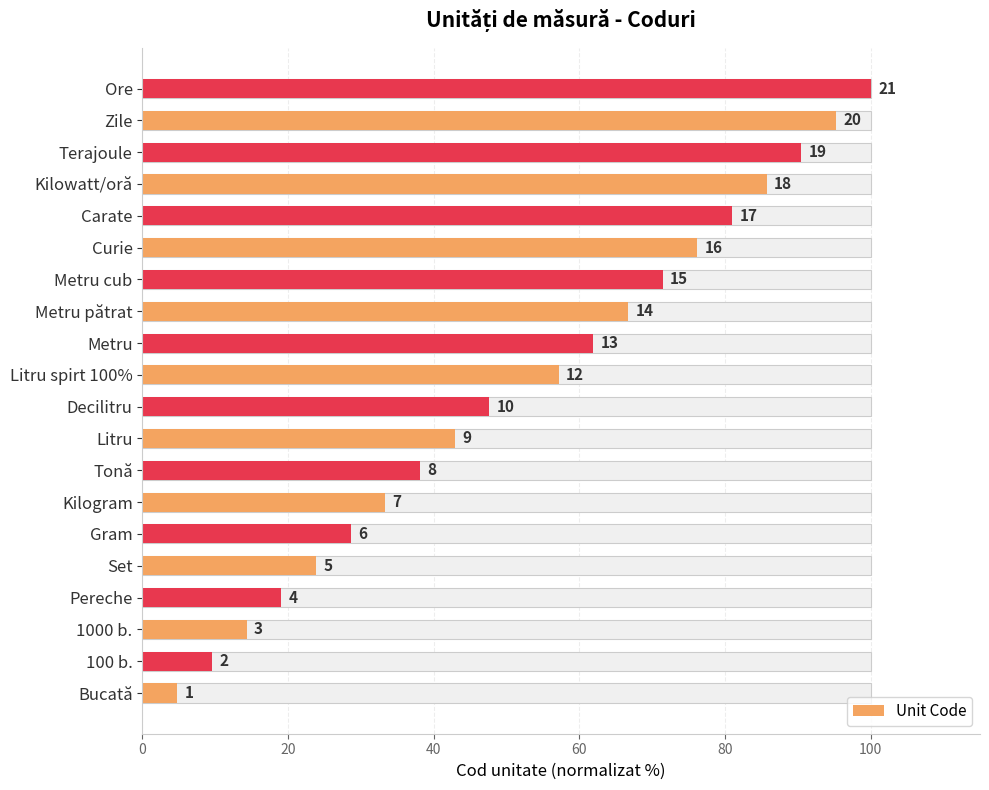

True or false: the data shows 44.6 at Kilogram.

False